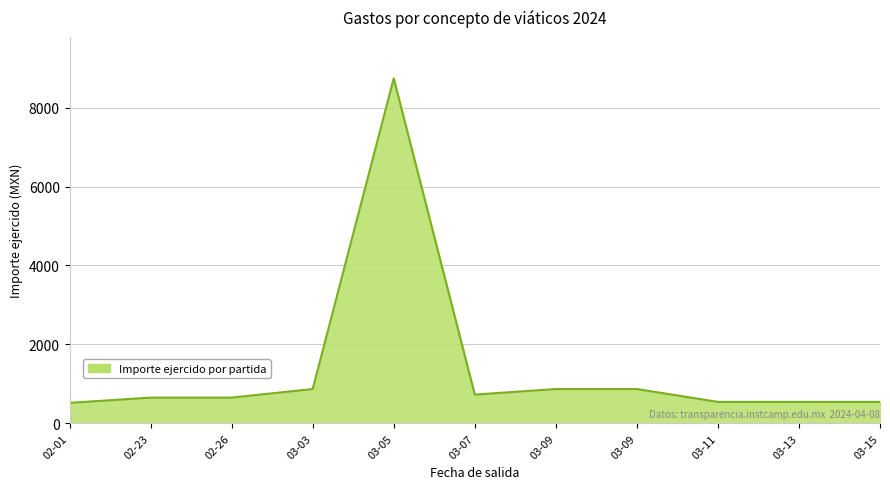

How many points are lower than both their immediate neighbors (excluding endpoints)?

1